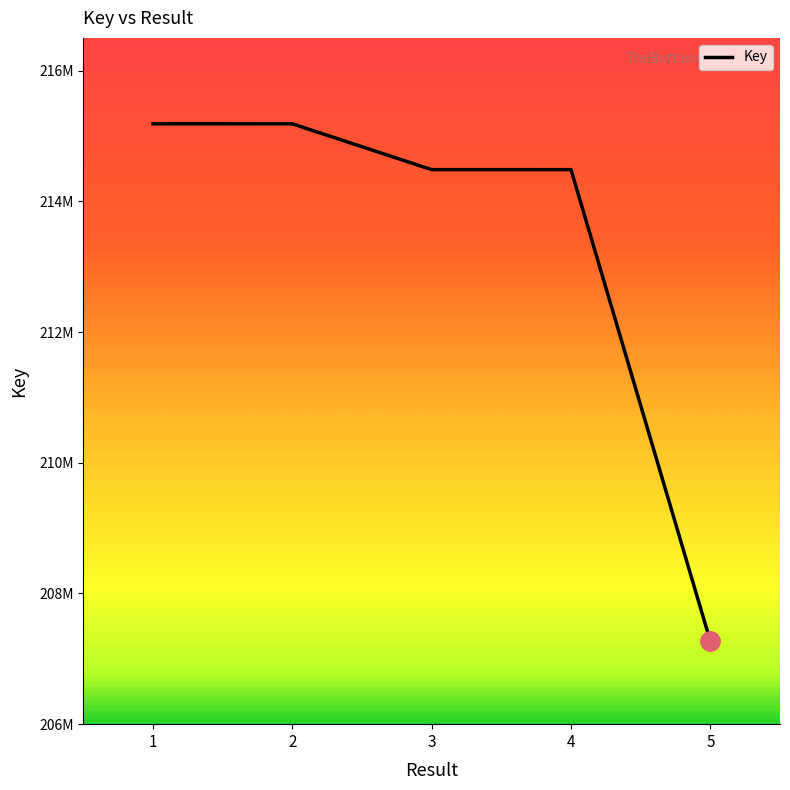

List the labels in order of value, largest first.

1, 2, 3, 4, 5